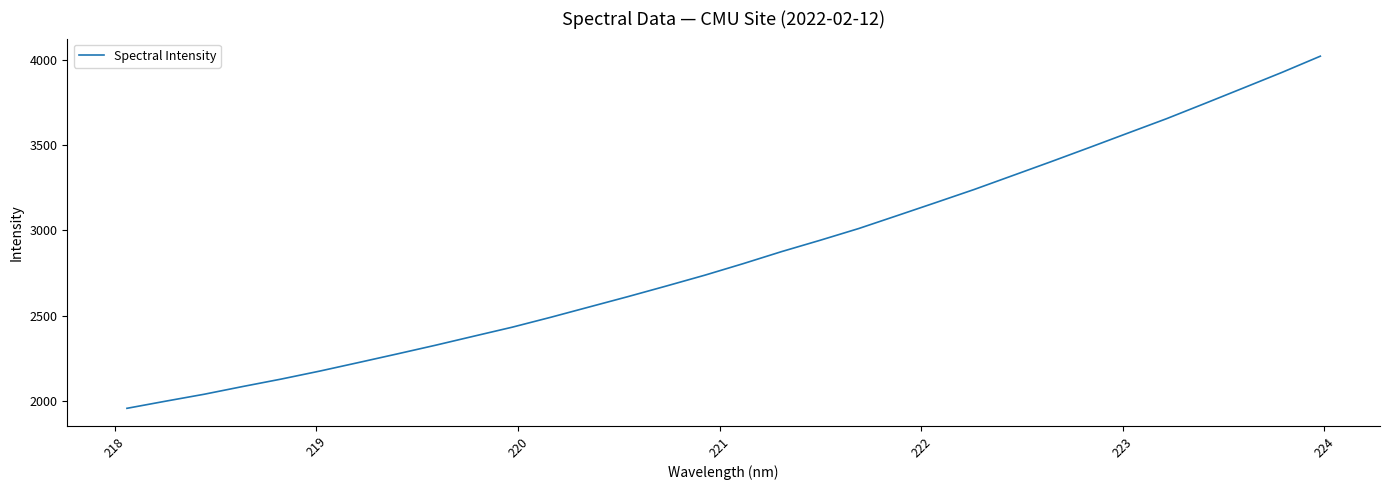

What is the difference between the maximum and minimum values?

2061.7